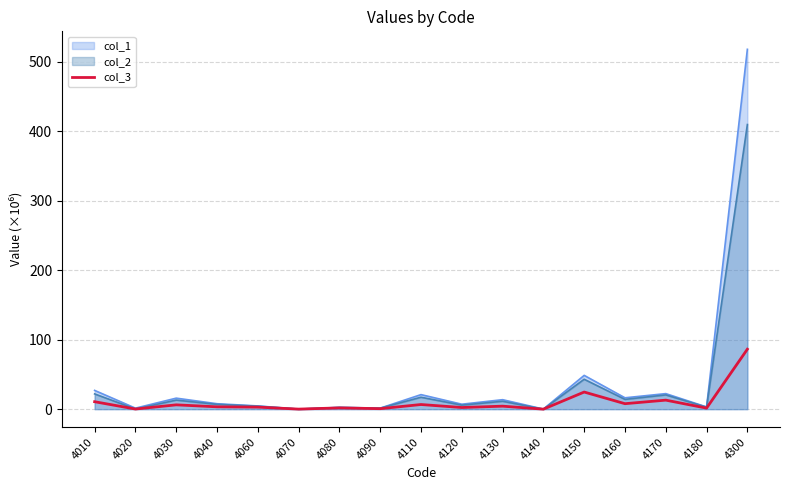

How many interior local peaks (higher than both neighbors) does the data have?

6